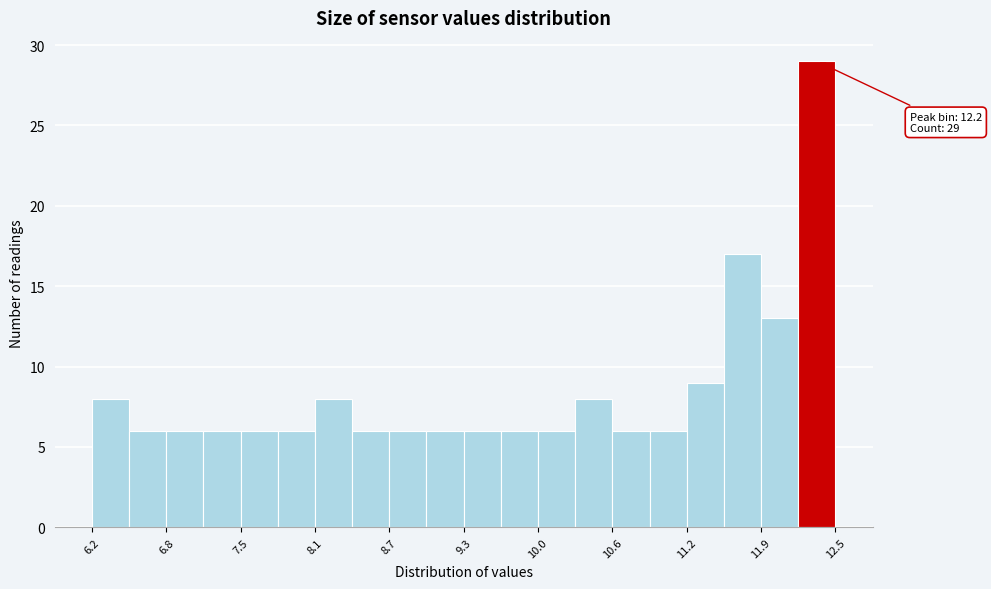

Around what value on the x-axis is the tallest bar? Give the approximate position of its centre, as read against the axis.

12.3